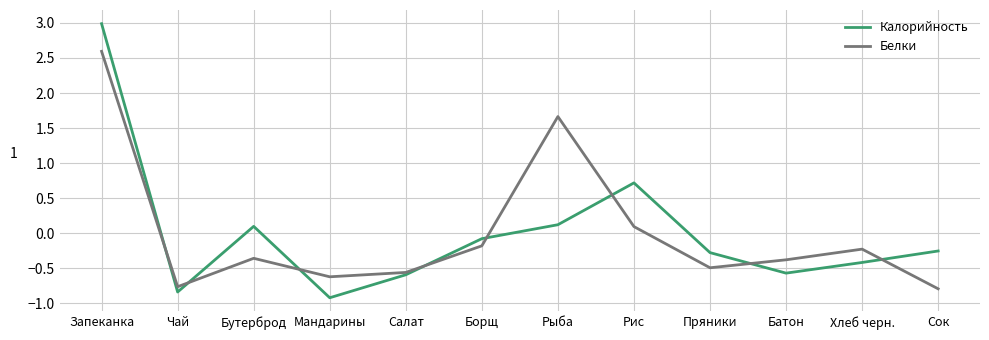

How many negative values does the Калорийность series have?

8